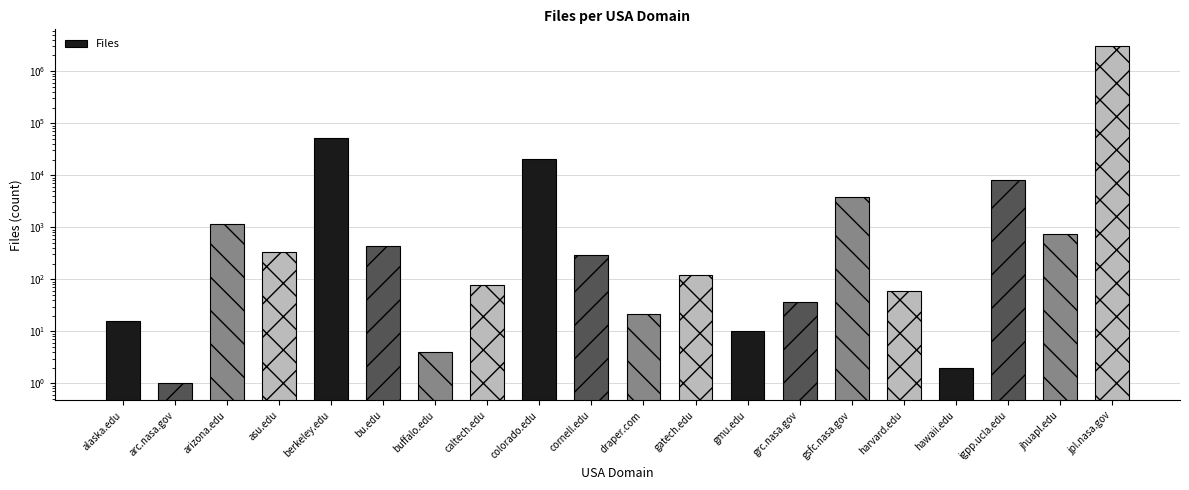

Between grc.nasa.gov and caltech.edu, which is larger?

caltech.edu